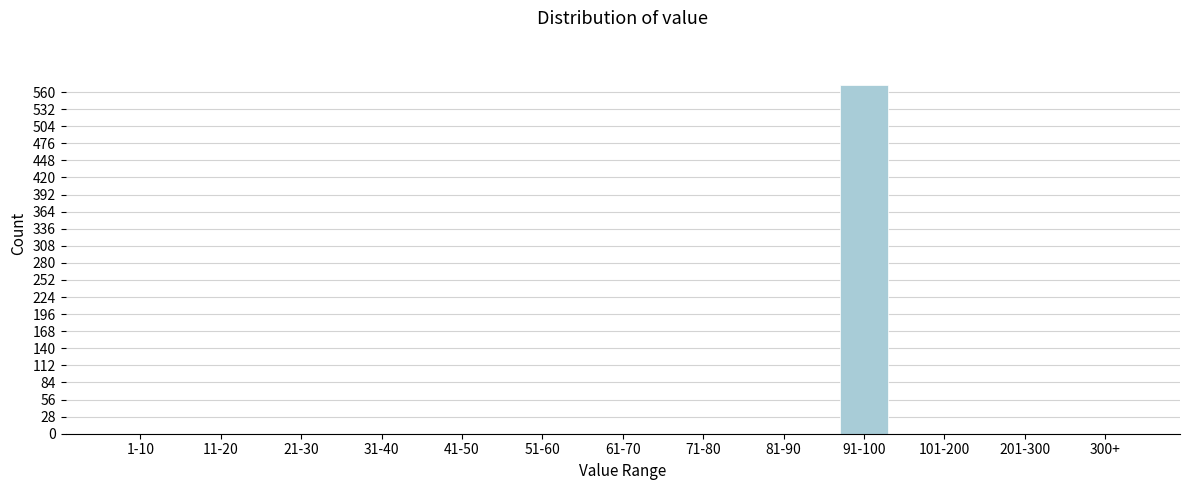

Reading left to right, extract all data points from this chart.

1-10=0	11-20=0	21-30=0	31-40=0	41-50=0	51-60=0	61-70=0	71-80=0	81-90=0	91-100=572	101-200=0	201-300=0	300+=0